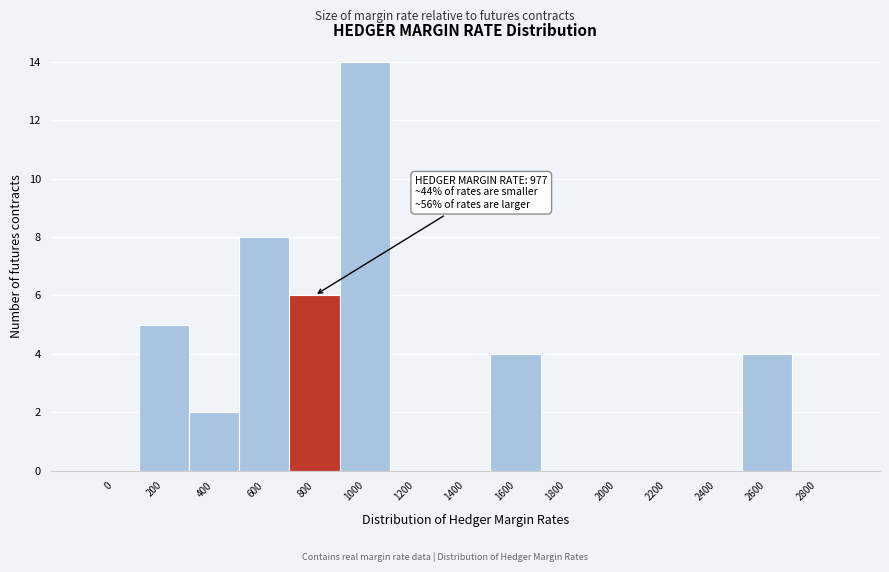

Reading left to right, transcribe all the data shown in this chart.

0=0	200=5	400=2	600=8	800=6	1000=14	1200=0	1400=0	1600=4	1800=0	2000=0	2200=0	2400=0	2600=4	2800=0